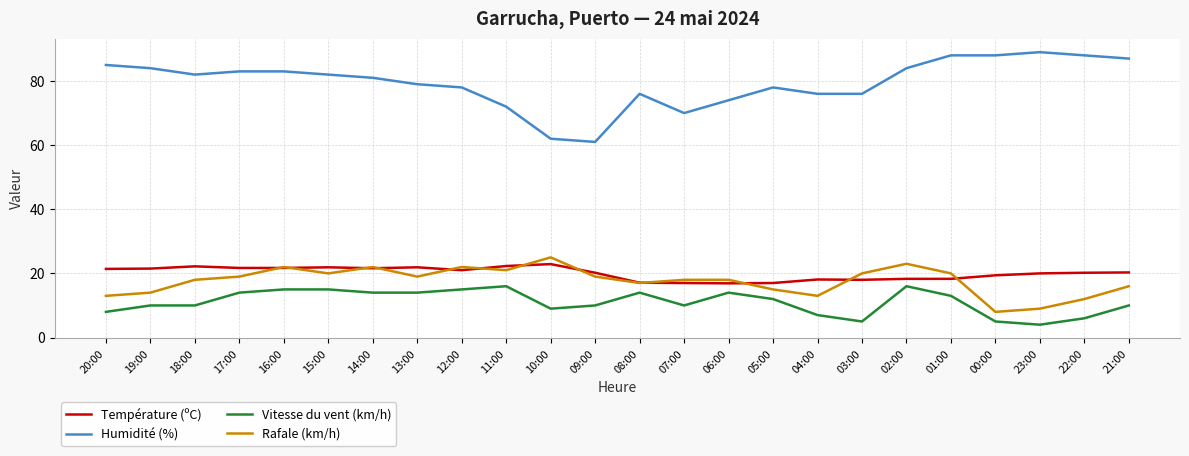

The Rafale (km/h) series shows 8.0 at 15:00. True or false?

False